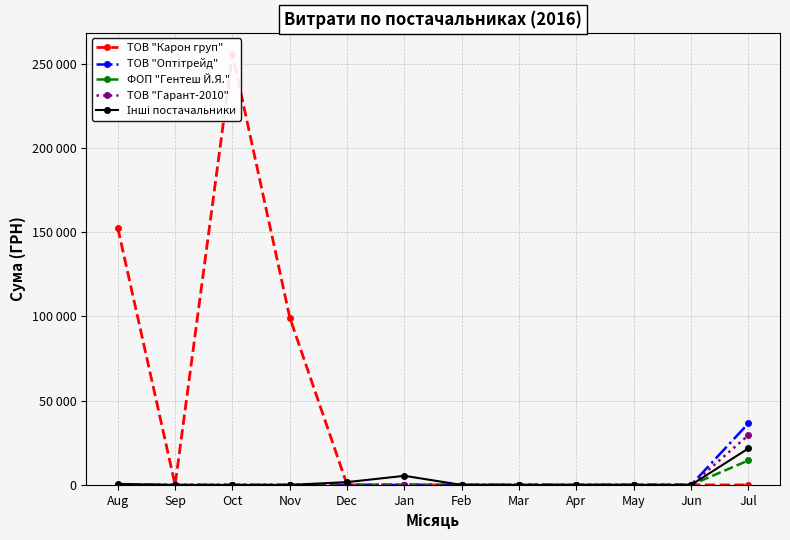

The value of ТОВ "Карон груп" at Dec is 0.0. True or false?

True